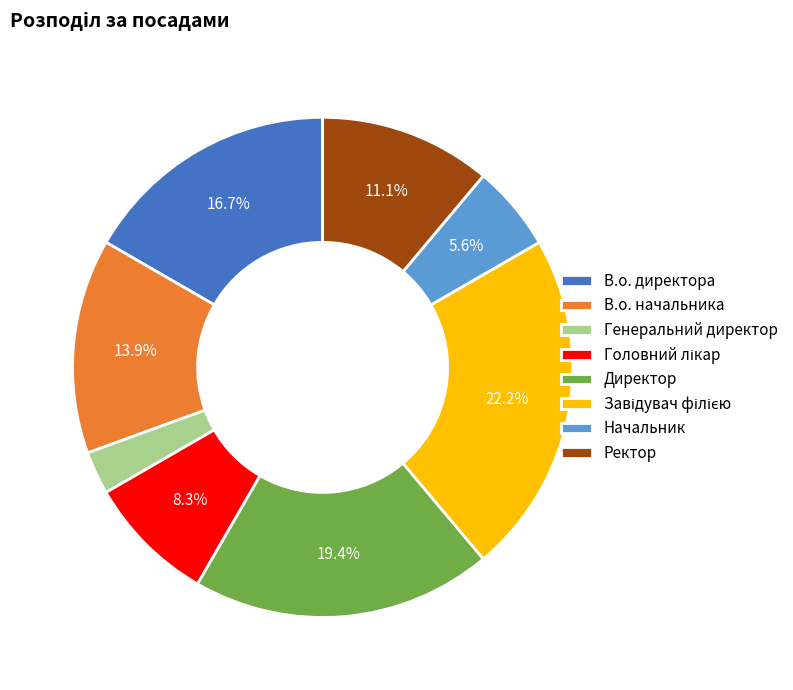

What is the smallest slice in the pie chart?

Генеральний директор